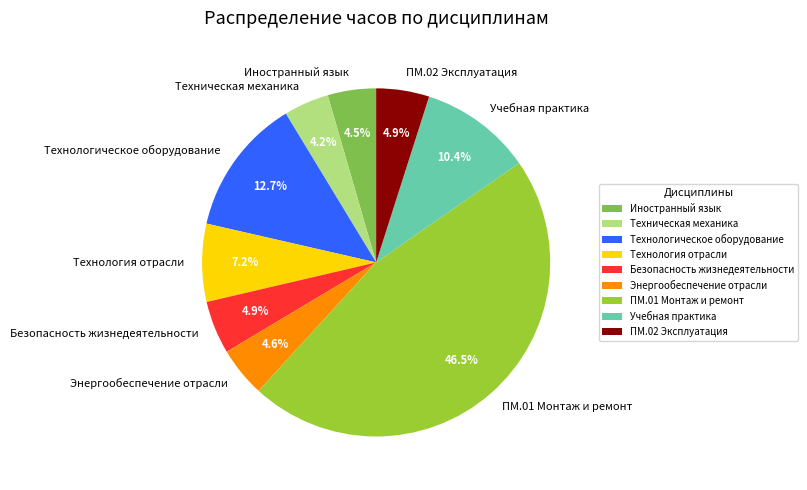

Between ПМ.02 Эксплуатация and Учебная практика, which is larger?

Учебная практика